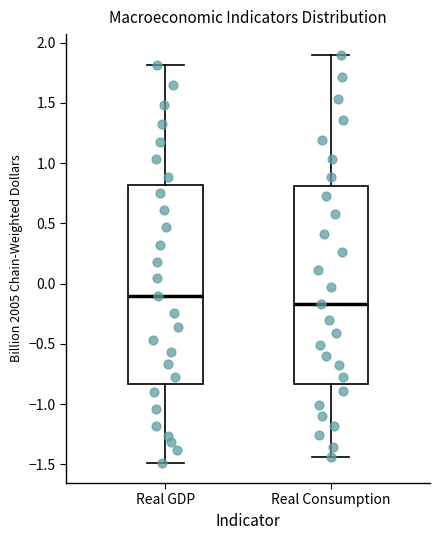

Where is the lower edge of the box for Real GDP on the y-axis? The values are not printed on the chart, so give them approximately, as read against the axis.

-0.85